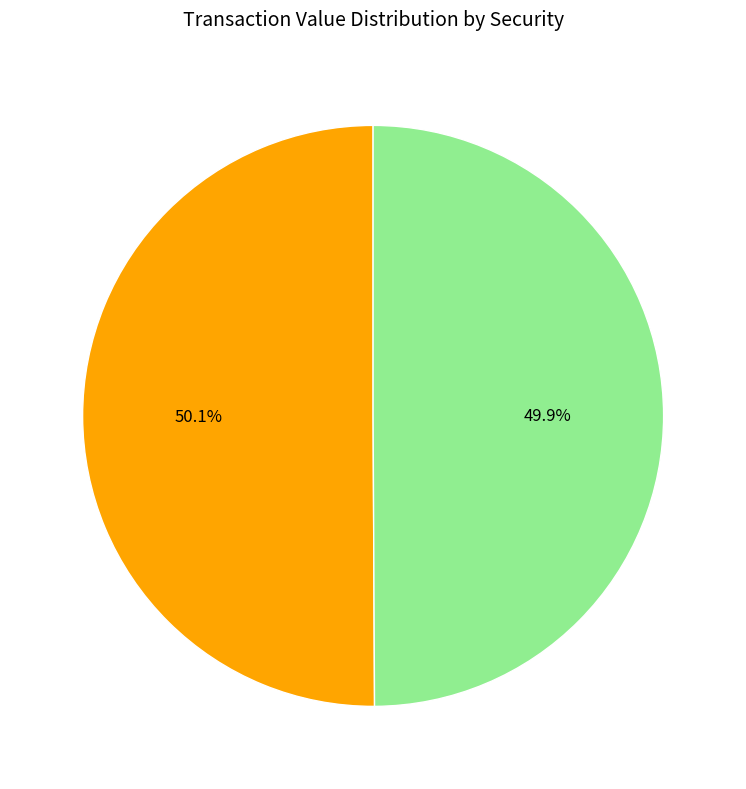

To the nearest percent, what is the combined percentage of Common Stock and United States Steel Corporation Common Stock?

100%